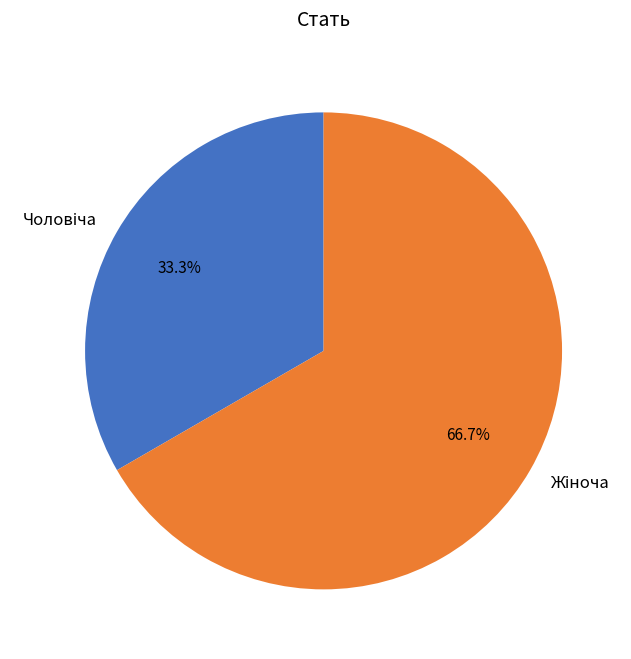

How many segments does this pie chart have?

2